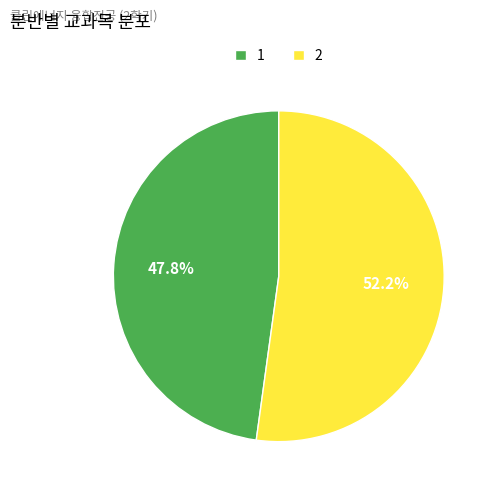

Rank the categories by value from highest to lowest.

2, 1